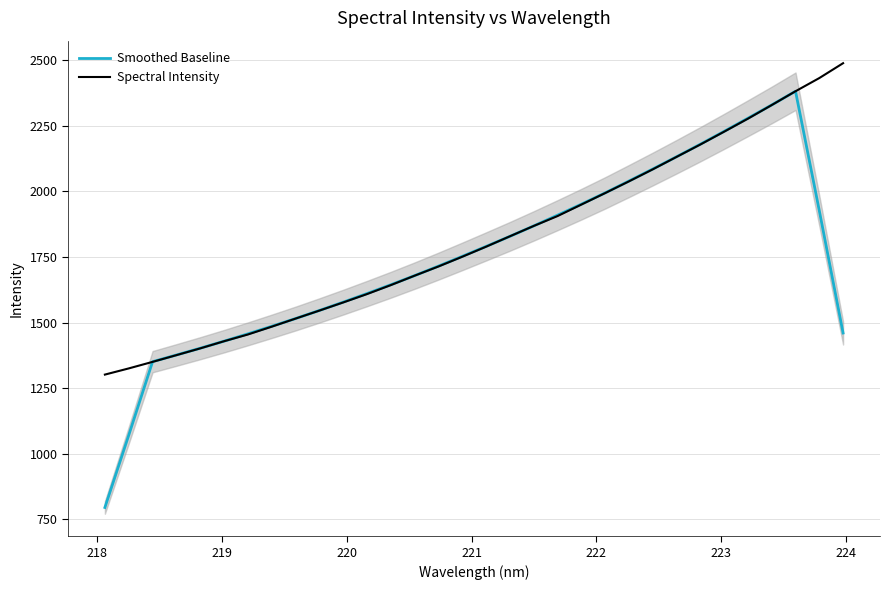

What is the lowest value of the Smoothed Baseline series?

795.4